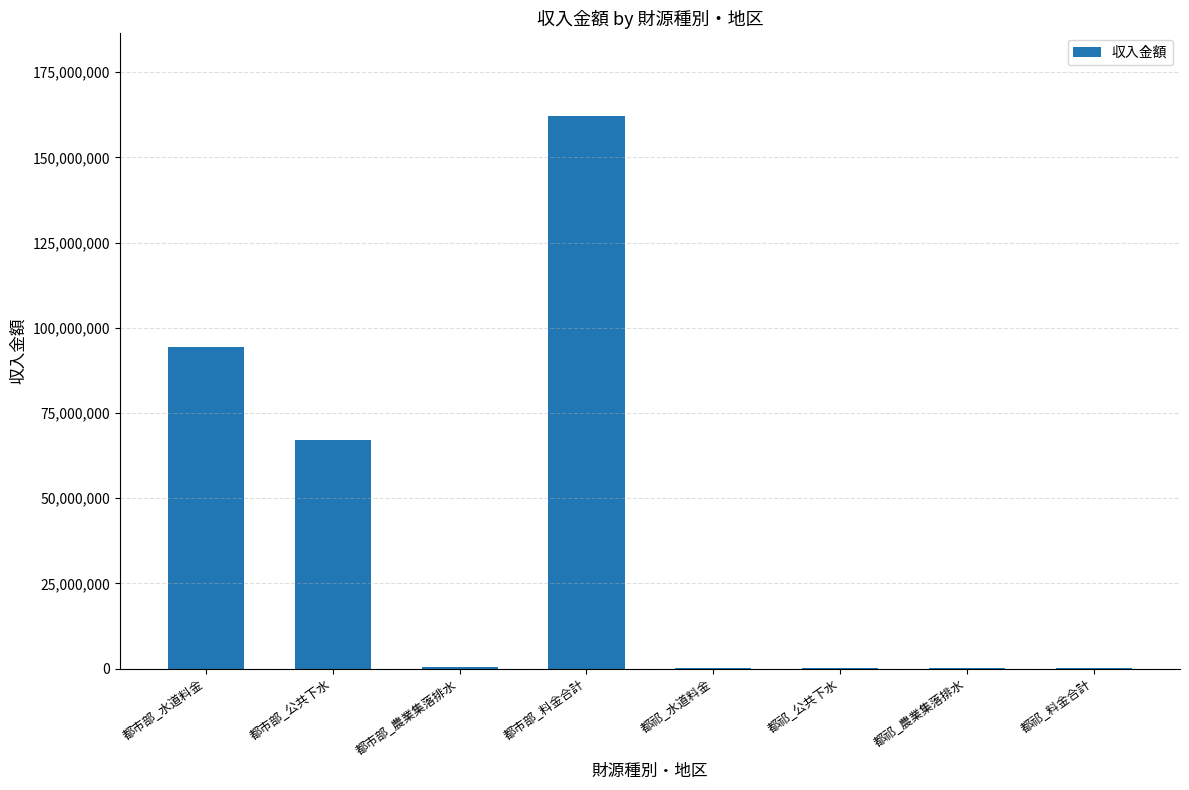

Which has a higher value, 都祁_料金合計 or 都市部_水道料金?

都市部_水道料金